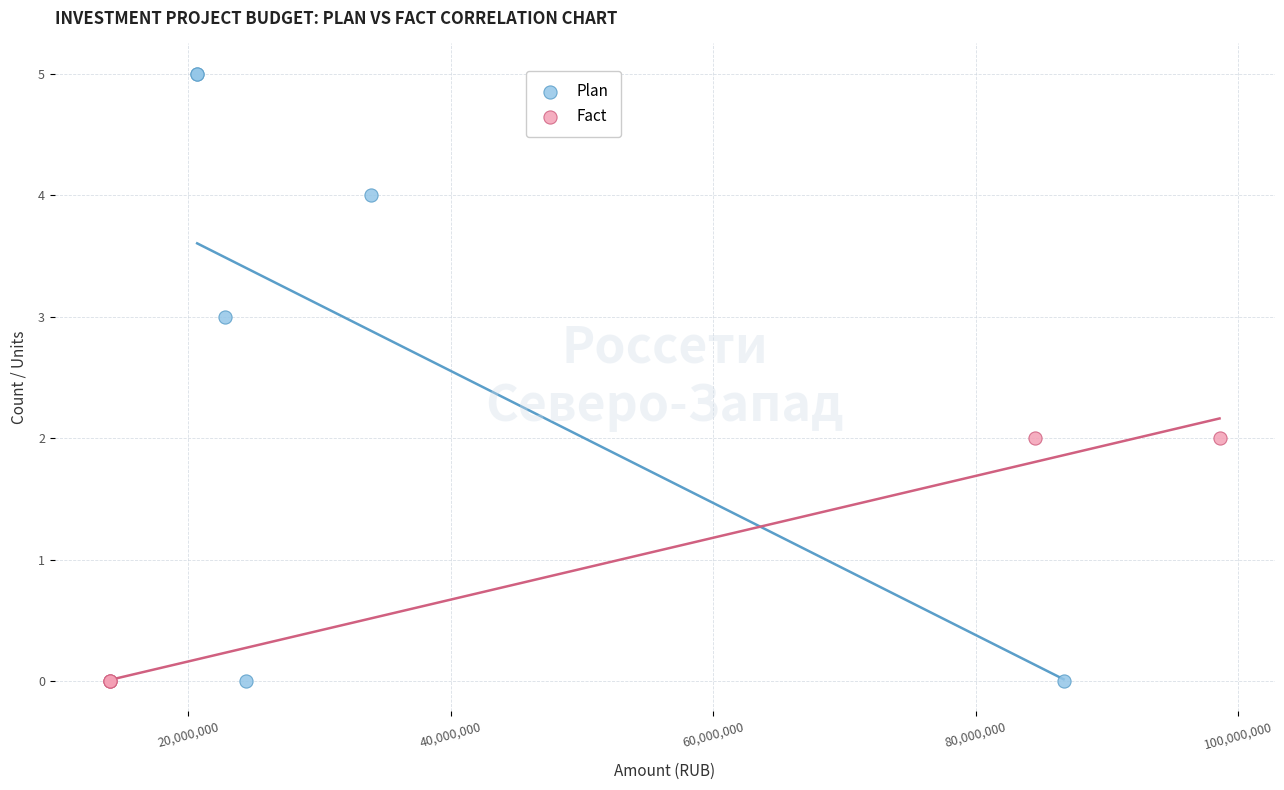

Which series reaches the maximum Y coordinate?

Plan